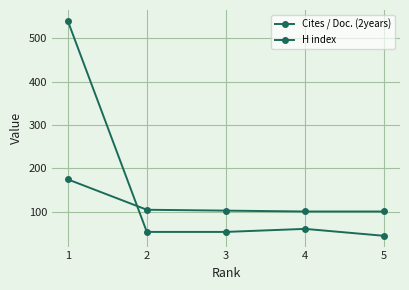

True or false: H index has a value of 103 at 3.

True